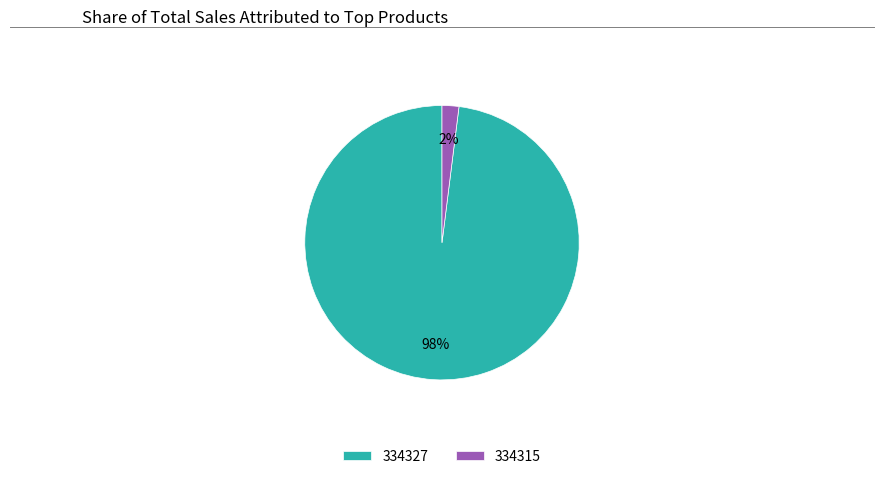

True or false: 334315 accounts for 99% of the total.

False